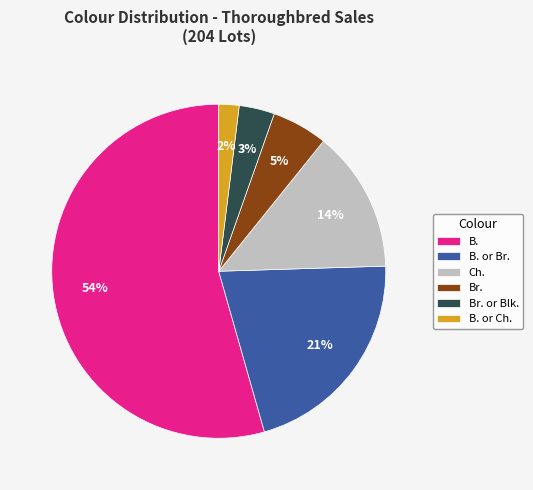

Which has a higher value, B. or Br. or B. or Ch.?

B. or Br.